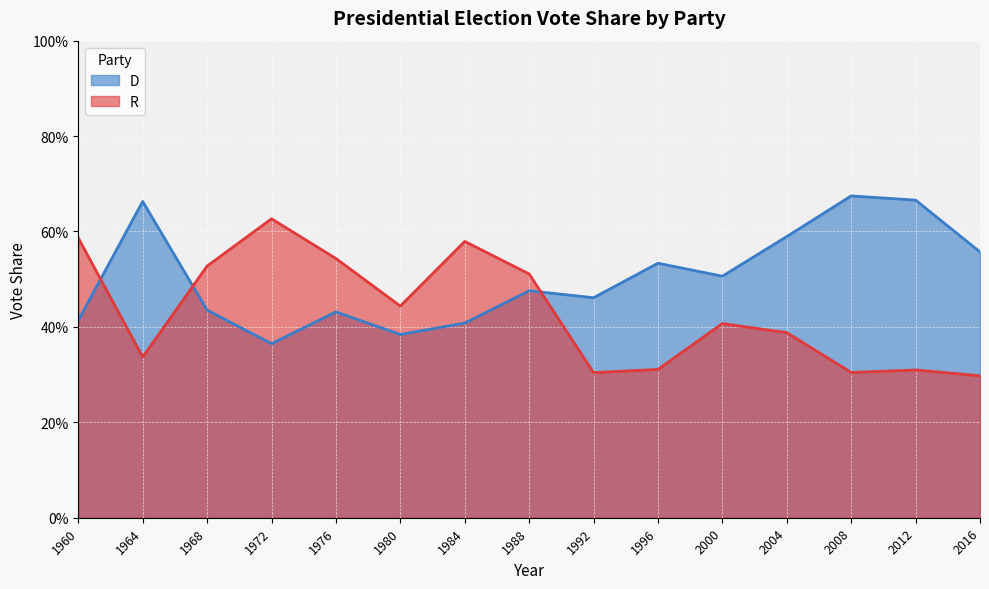

In D, how many points are lower than both neighbors (excluding endpoints)?

4